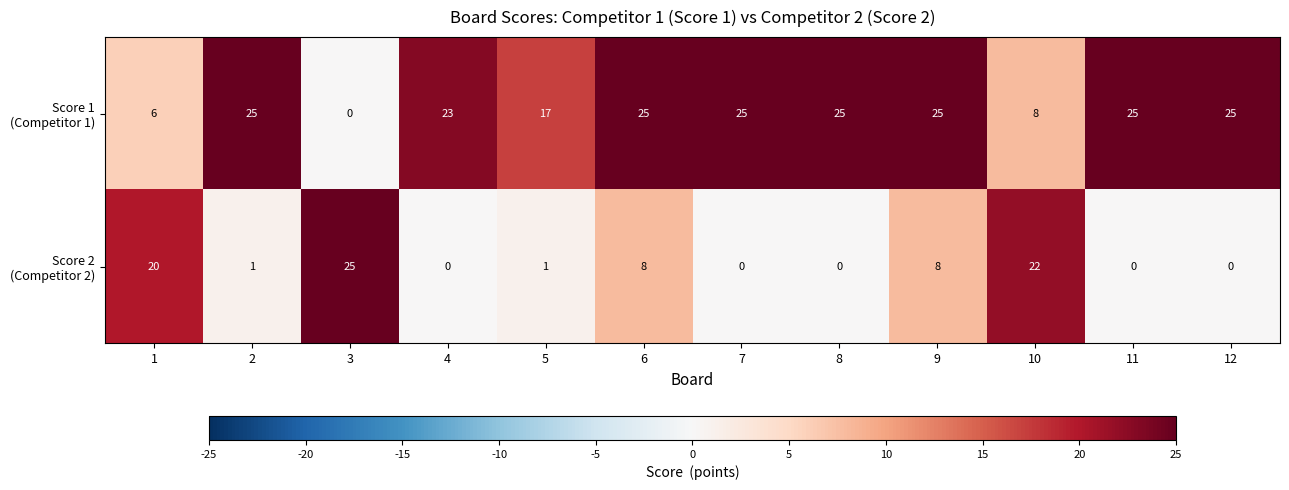

How many categories are shown in the chart?

12